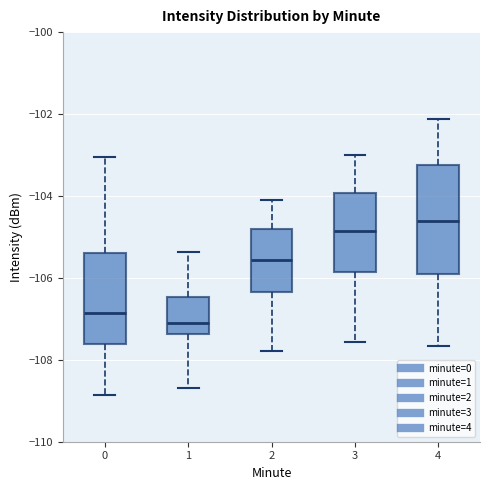

Where does the median line of the box at x = 3 sit on the y-axis? The values are not printed on the chart, so give them approximately, as read against the axis.

-104.8